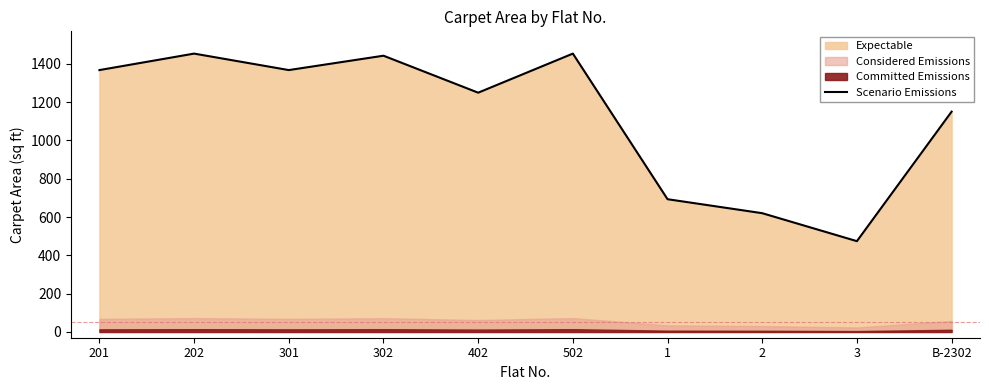

The chart shows a value of 1453 at 202. True or false?

True